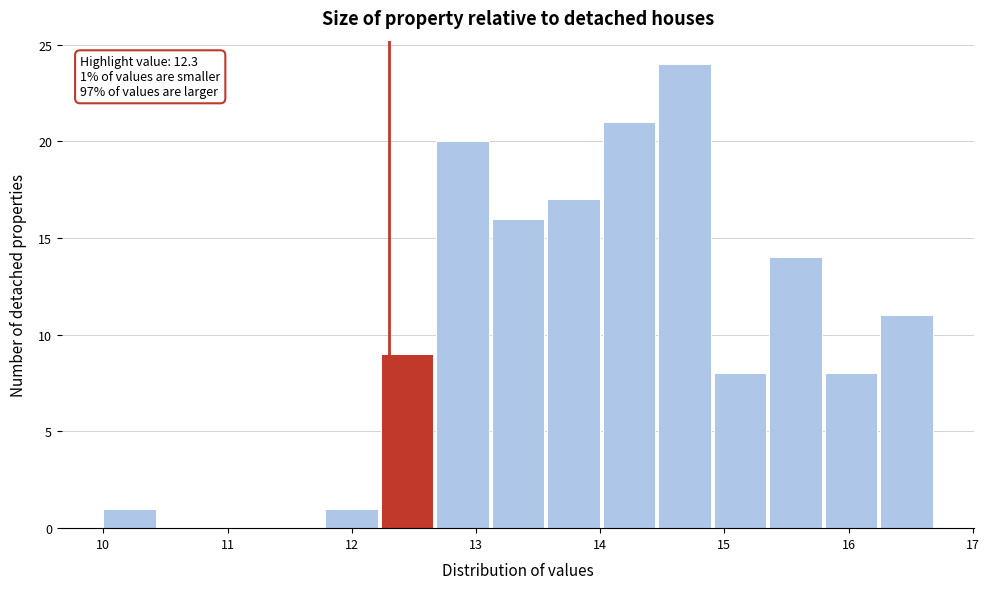

Over which range of the x-axis is the bar tallest?

14.5 to 14.9